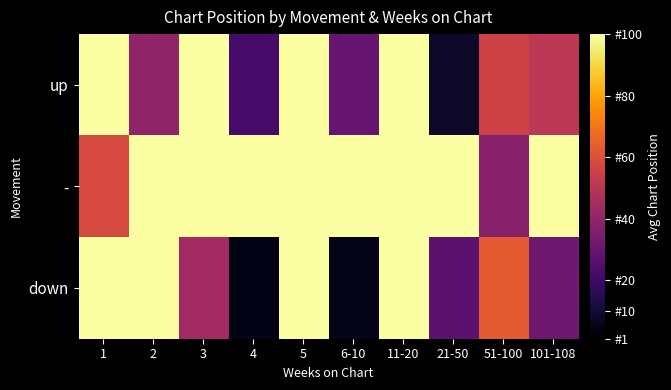

Reading left to right, extract all data points from this chart.

up: 1=101.0	2=39.8	3=101.0	4=22.0	5=101.0	6-10=30.0	11-20=101.0	21-50=8.0	51-100=55.7	101-108=50.7
-: 1=58.0	2=101.0	3=101.0	4=101.0	5=101.0	6-10=101.0	11-20=101.0	21-50=101.0	51-100=38.0	101-108=101.0
down: 1=101.0	2=101.0	3=44.0	4=5.0	5=101.0	6-10=5.5	11-20=101.0	21-50=27.0	51-100=63.1	101-108=31.3